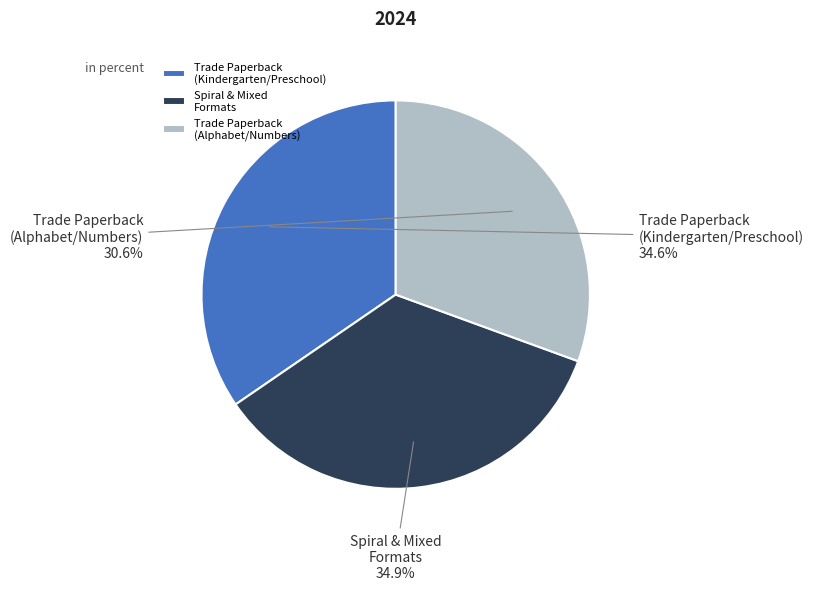

What is the total percentage of Spiral & Mixed Formats and Trade Paperback (Kindergarten/Preschool)?

69.4%